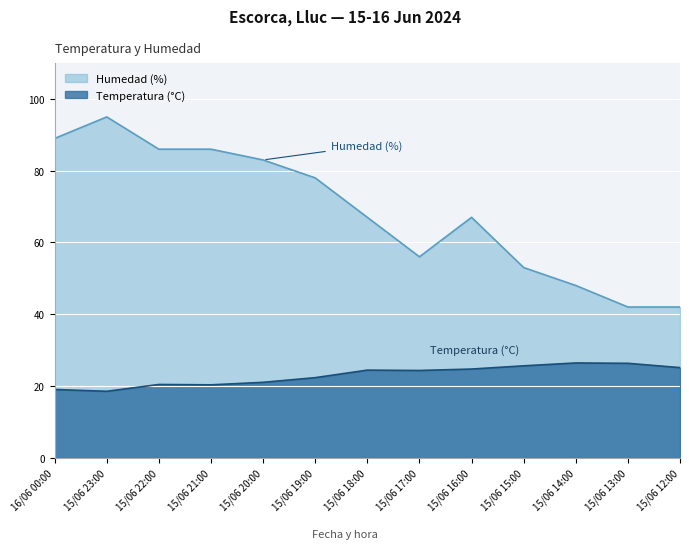

What is the label of the 12th point from the left?

15/06 13:00